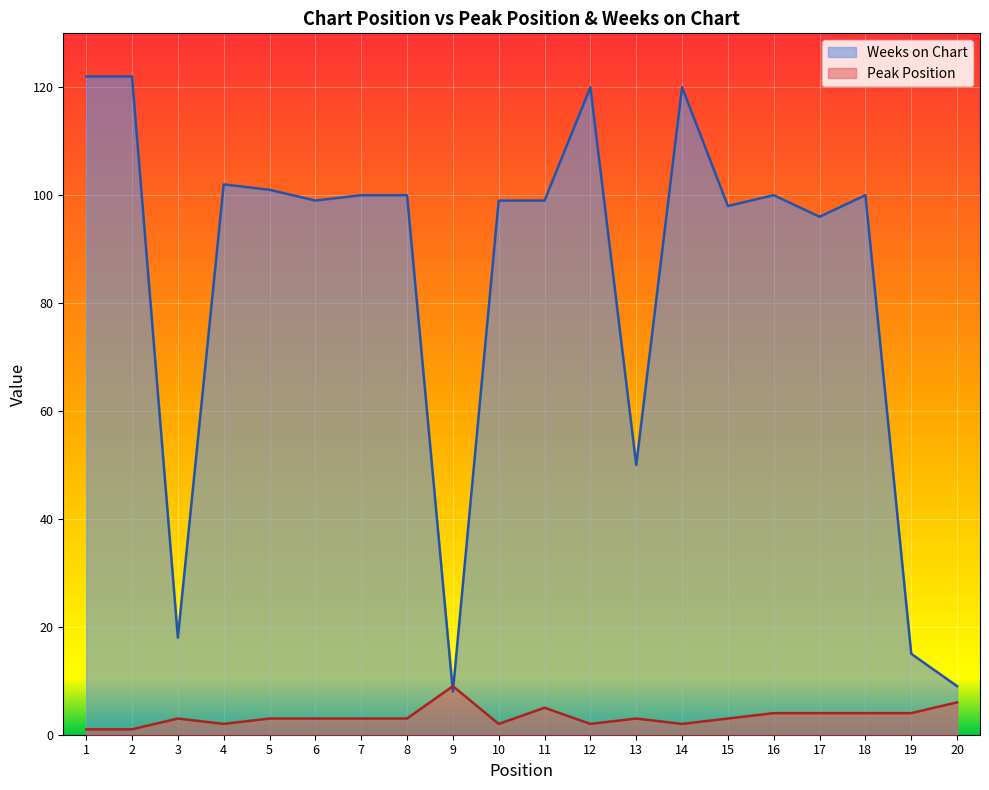

Is it true that Weeks on Chart equals 159 at 16?

False